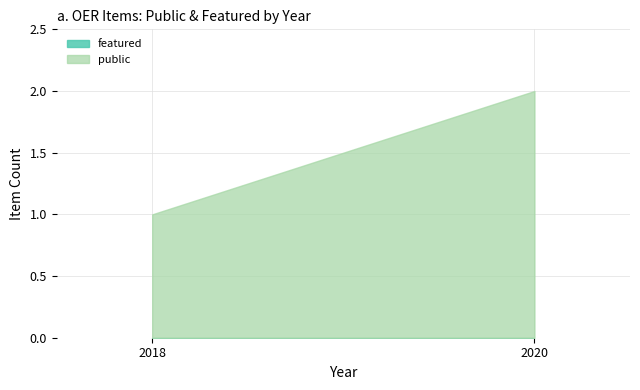

Which category has the highest value in the public series?

2020